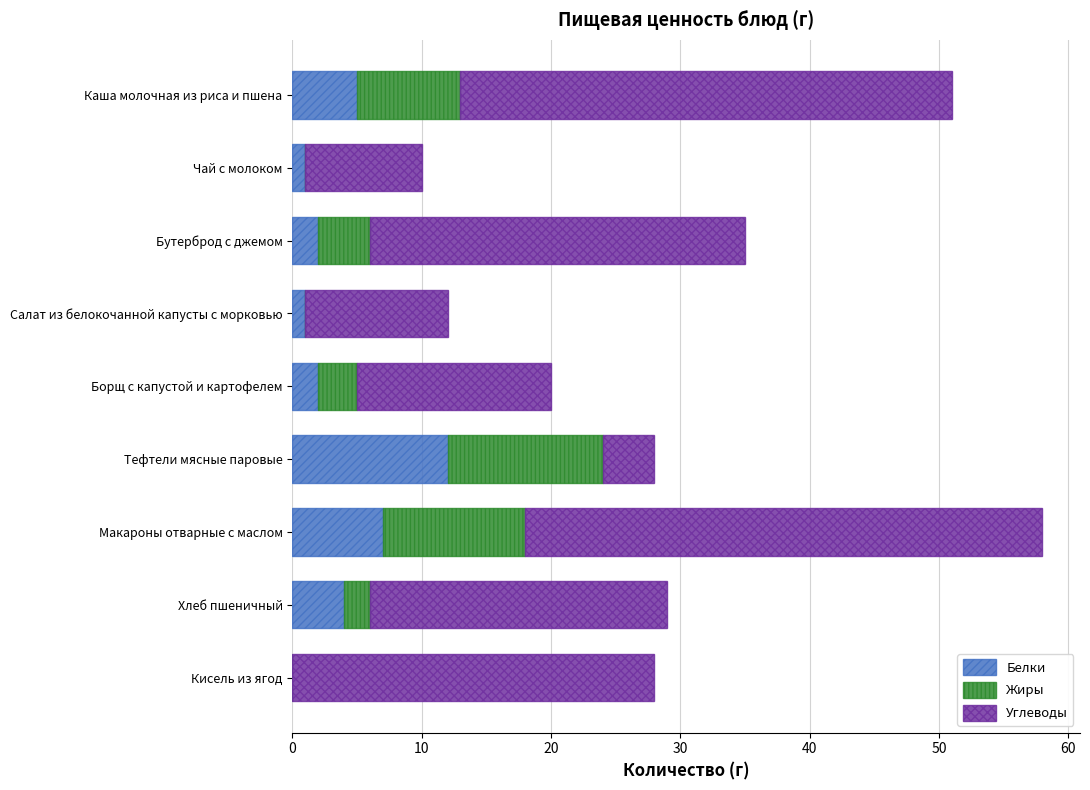

How many positive values does the Белки series have?

8